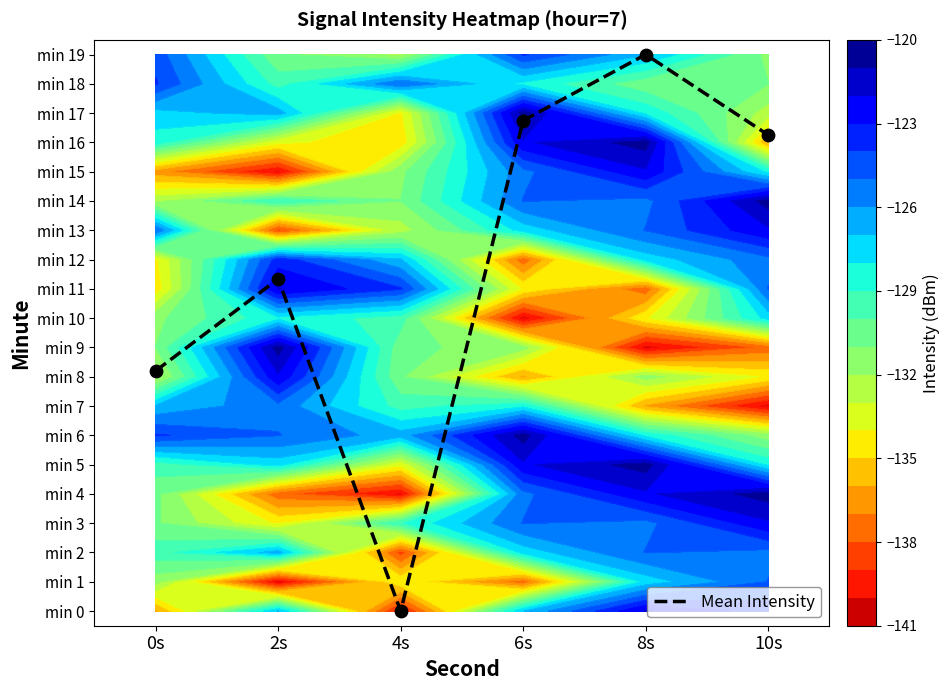

The chart shows a value of 14.4 at 0s. True or false?

False